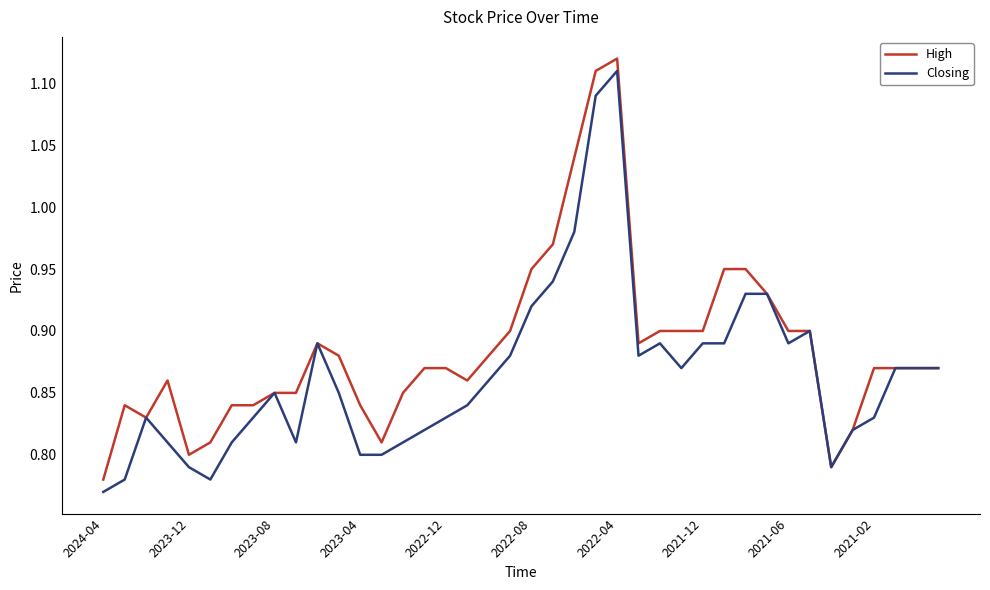

Which series has the largest total across all categories?

High